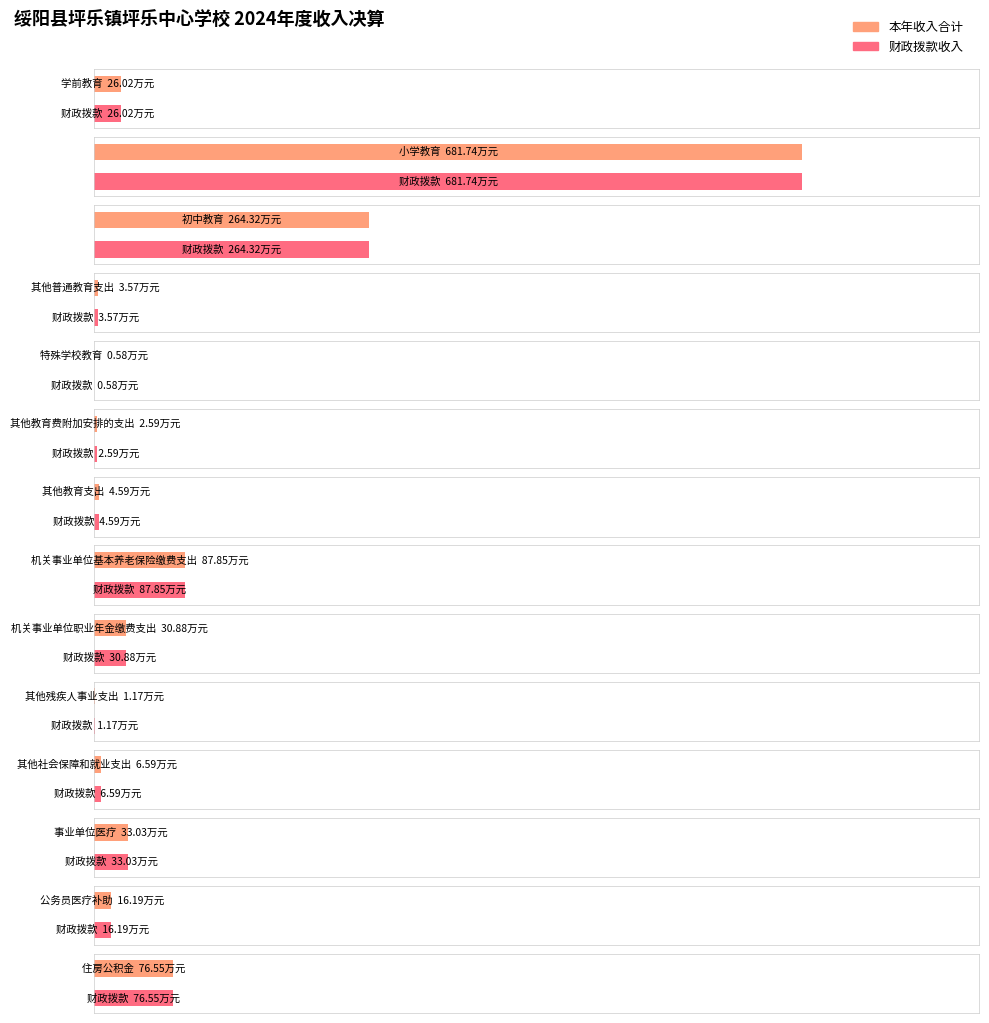

Which series has the largest range (max minus min)?

财政拨款收入